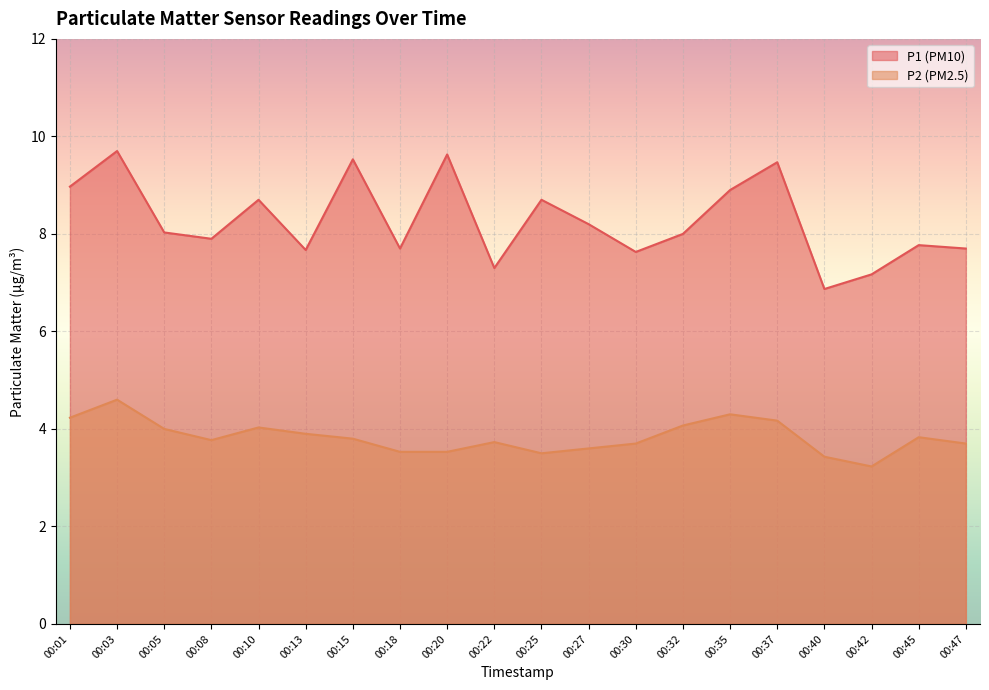

What is the difference between the second highest and second lowest values in the P1 series?

2.5